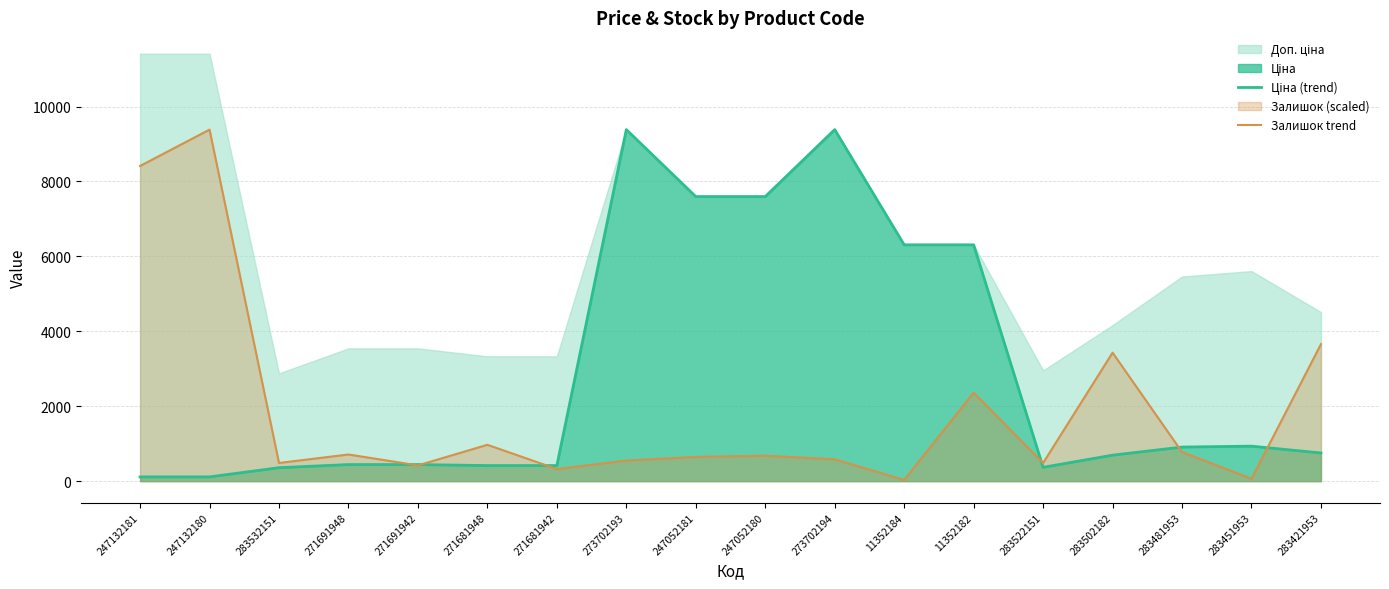

What is the sum of the Залишок trend values at 283522151 and 247052180?

1164.9